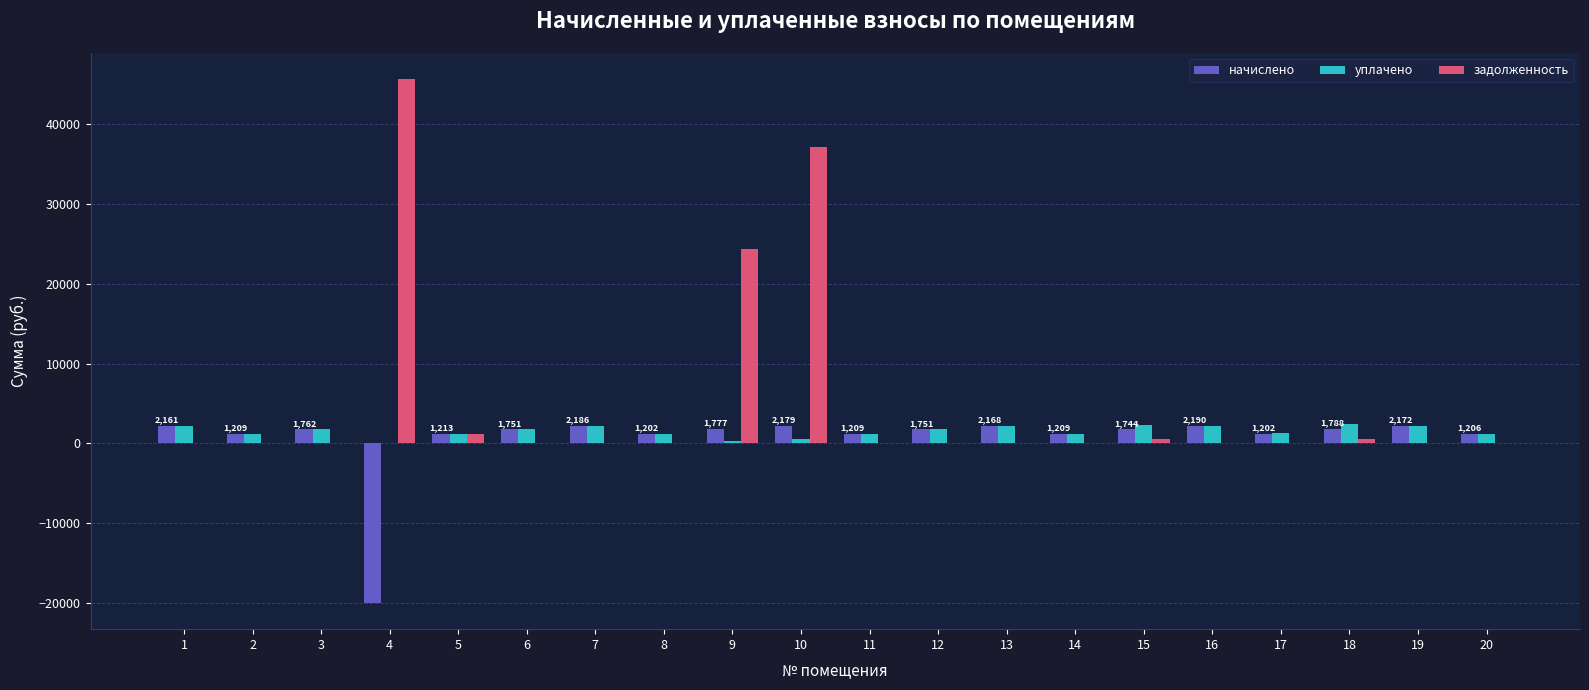

What is the average value of the начислено series?

603.0